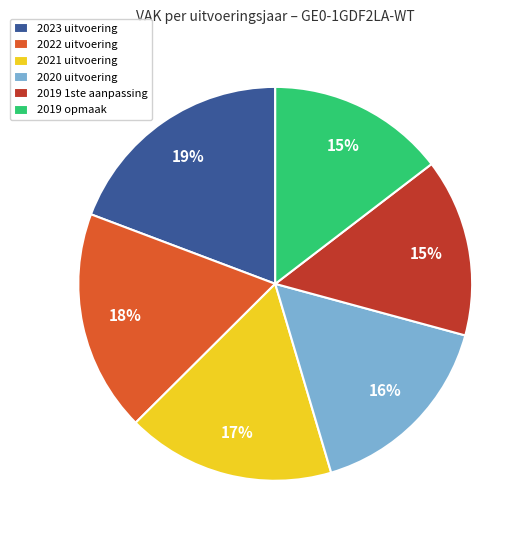

Is there a majority slice in this chart?

No